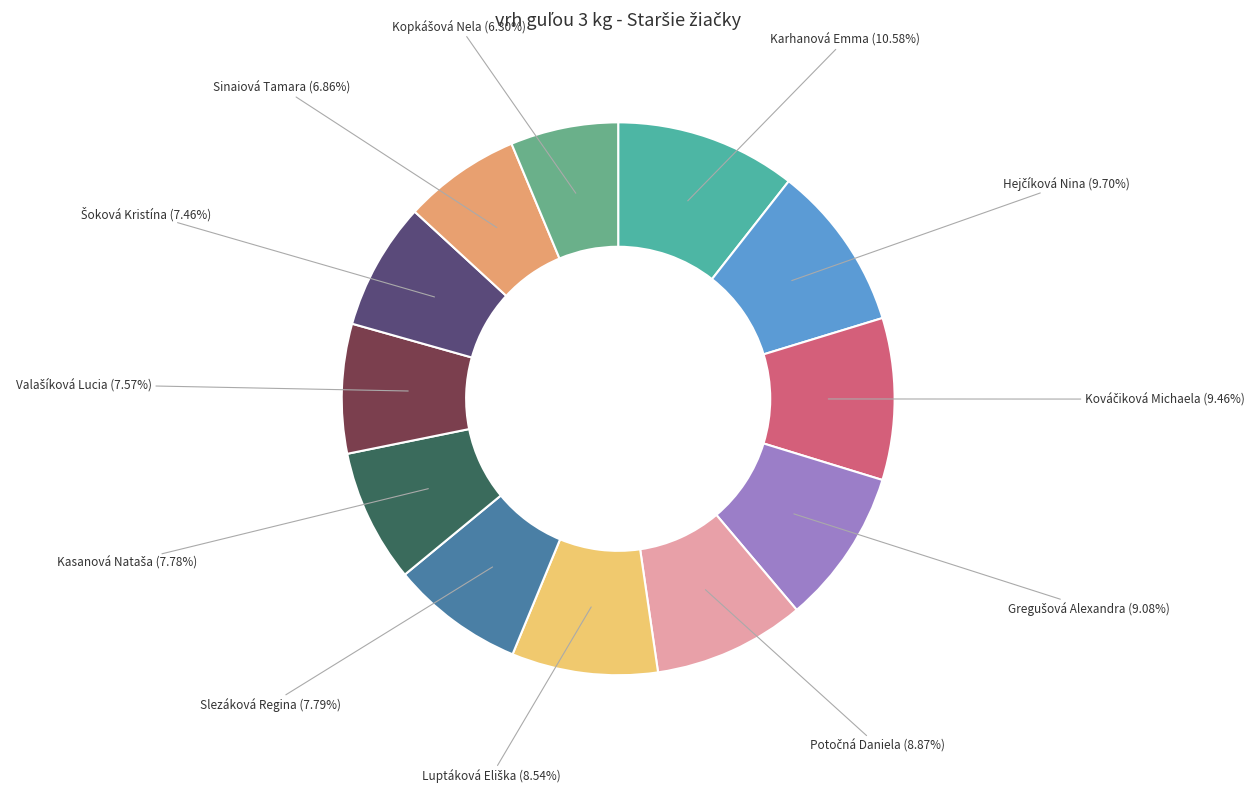

What is the largest slice in the pie chart?

Karhanová Emma